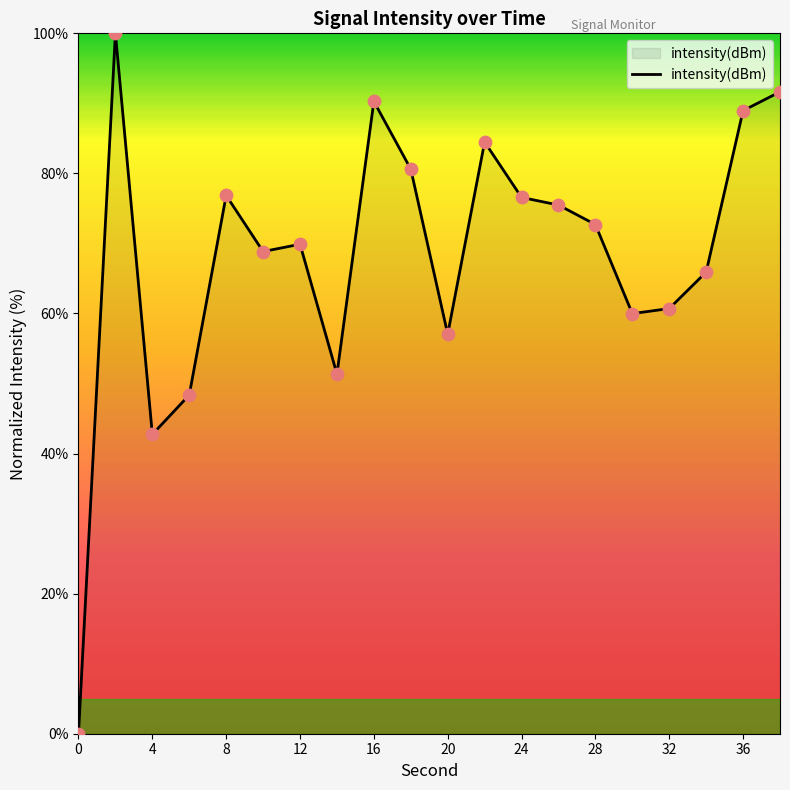

What is the difference between the maximum and minimum values?

100.0